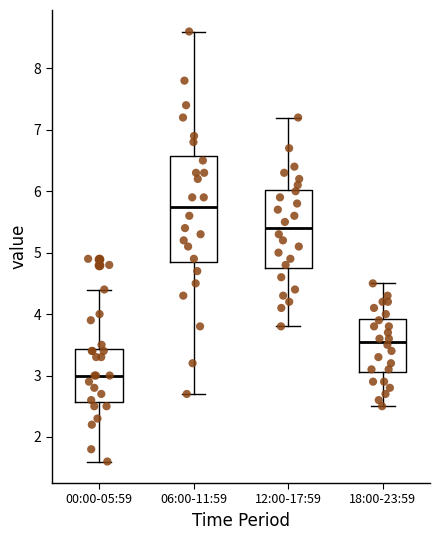

Reading left to right, transcribe this box plot: for each box, give where its median line is, the range the box spans, and where its two whiskers end, as read against the y-axis. The values are not printed on the chart, so give them approximately, as read against the axis.

00:00-05:59: median 3.0, box 2.6 to 3.4, whiskers 1.6 to 4.4
06:00-11:59: median 5.8, box 4.9 to 6.6, whiskers 2.7 to 8.6
12:00-17:59: median 5.4, box 4.8 to 6.0, whiskers 3.8 to 7.2
18:00-23:59: median 3.6, box 3.1 to 3.9, whiskers 2.5 to 4.5